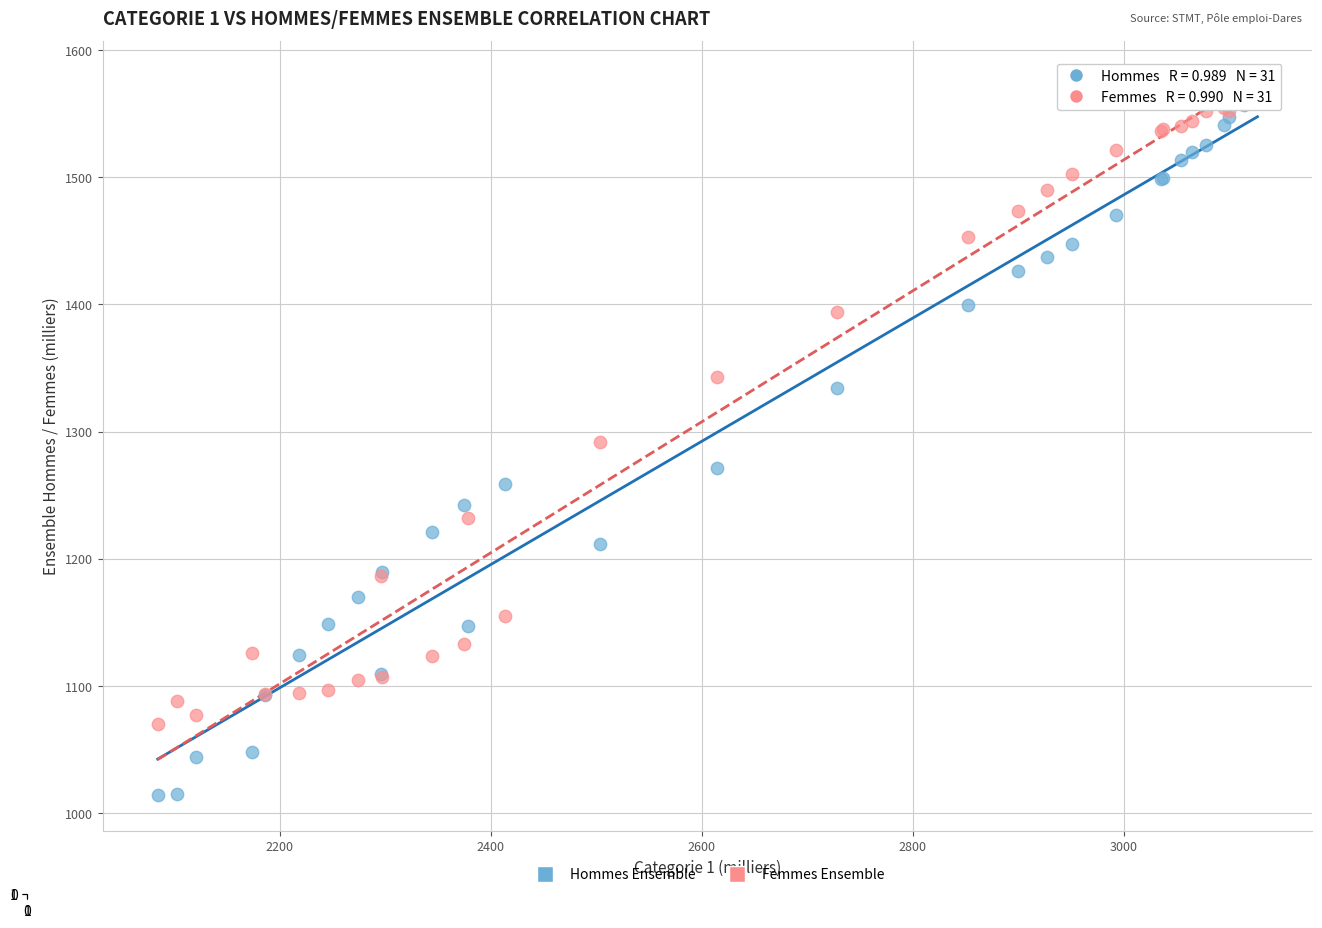

In the Femmes Ensemble series, what Y value is closest to 1317?

1291.7